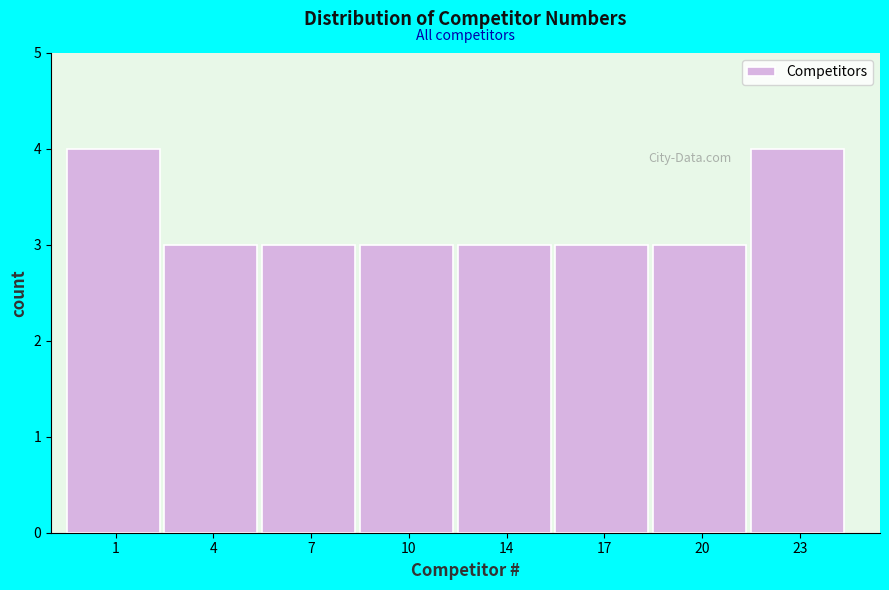

Reading right to left, list all the values displayed in this chart.

23=4	20=3	17=3	14=3	10=3	7=3	4=3	1=4